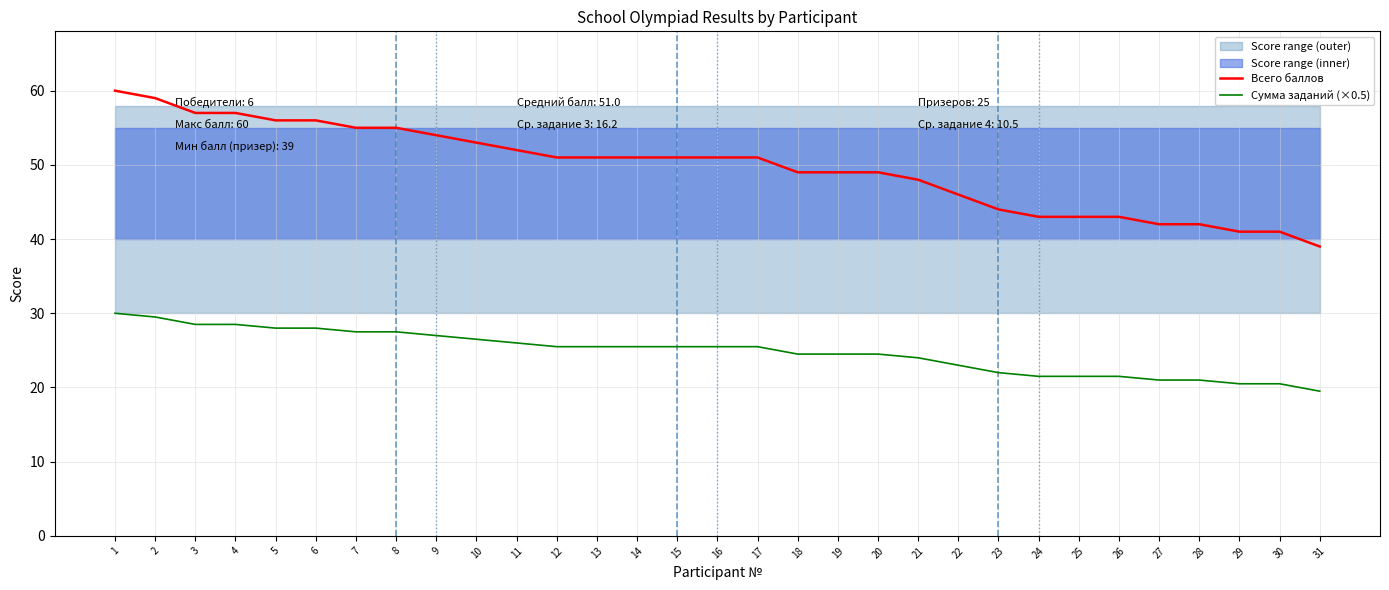

Where is Всего баллов nearest to the value 49?

18